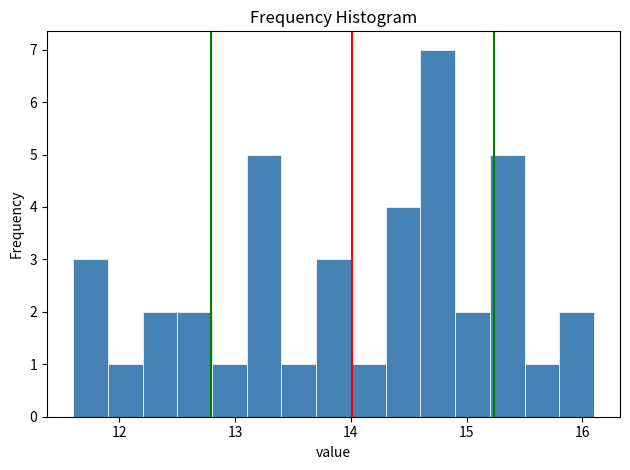

Around what value on the x-axis is the tallest bar? Give the approximate position of its centre, as read against the axis.

14.8